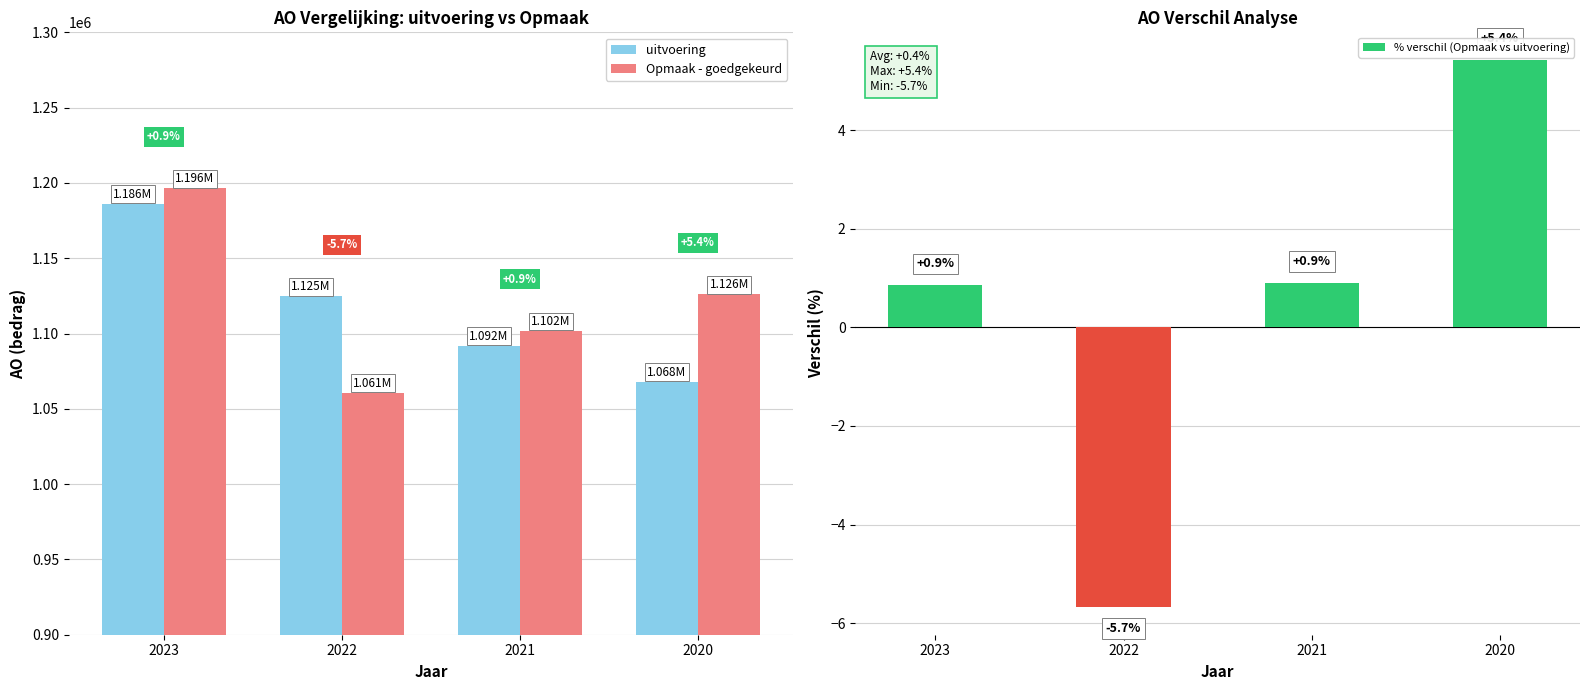

What value does the % verschil (Opmaak vs uitvoering) series have at 2022?

-5.7